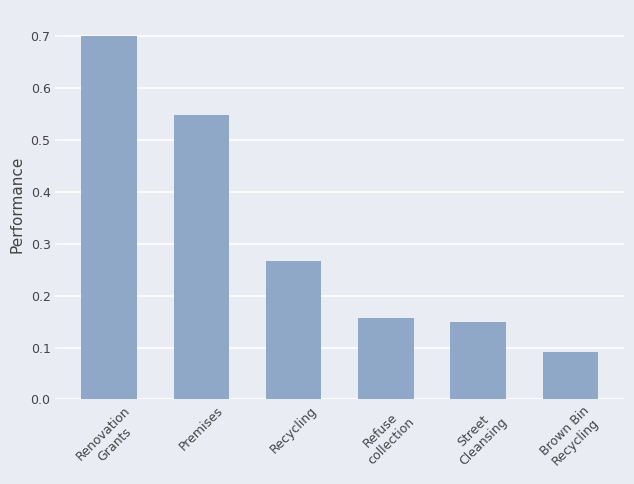

List the labels in order of value, smallest first.

Brown Bin
Recycling, Street
Cleansing, Refuse
collection, Recycling, Premises, Renovation
Grants